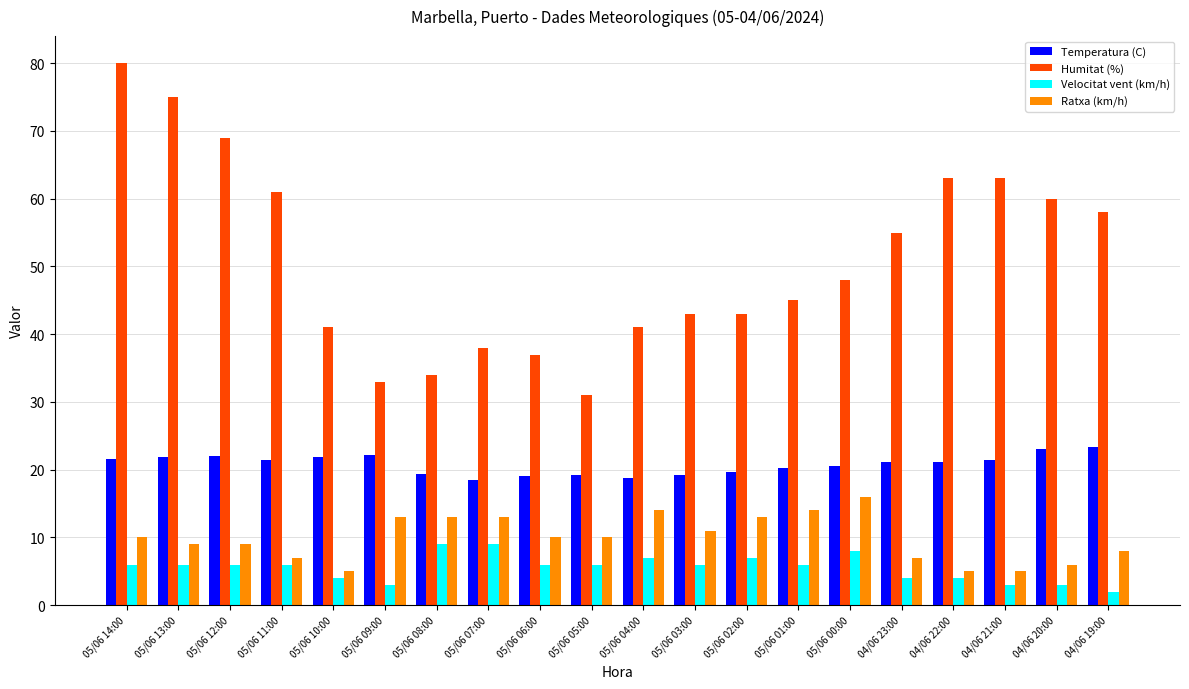

What is the value of the Ratxa (km/h) bar at the 19th from the left?

6.0